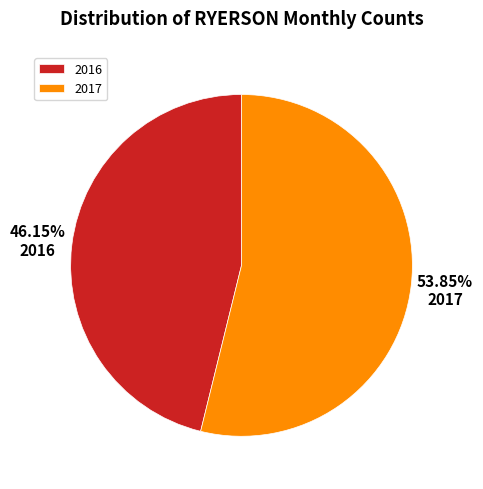

Between 2016 and 2017, which is larger?

2017